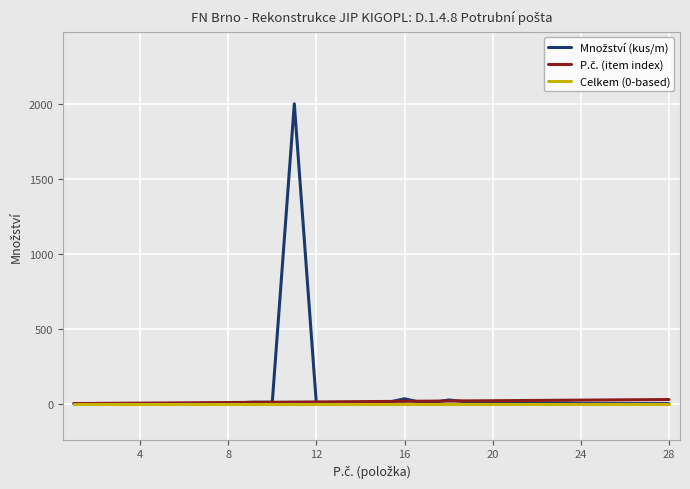

Which series has the largest total across all categories?

Množství (kus/m)